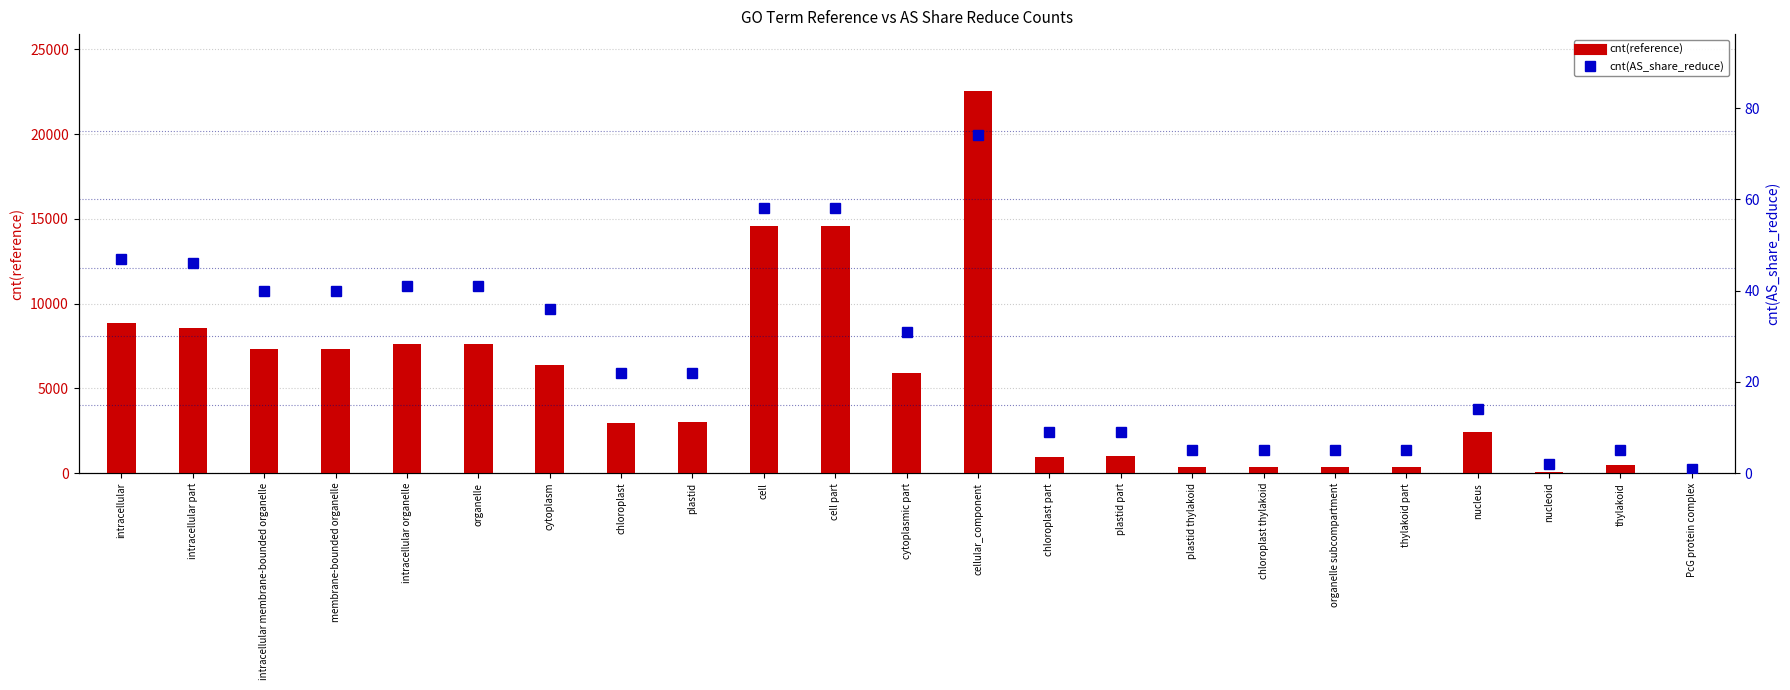

Is the value of cnt(AS_share_reduce) at organelle subcompartment greater than the value of cnt(reference) at nucleoid?

No